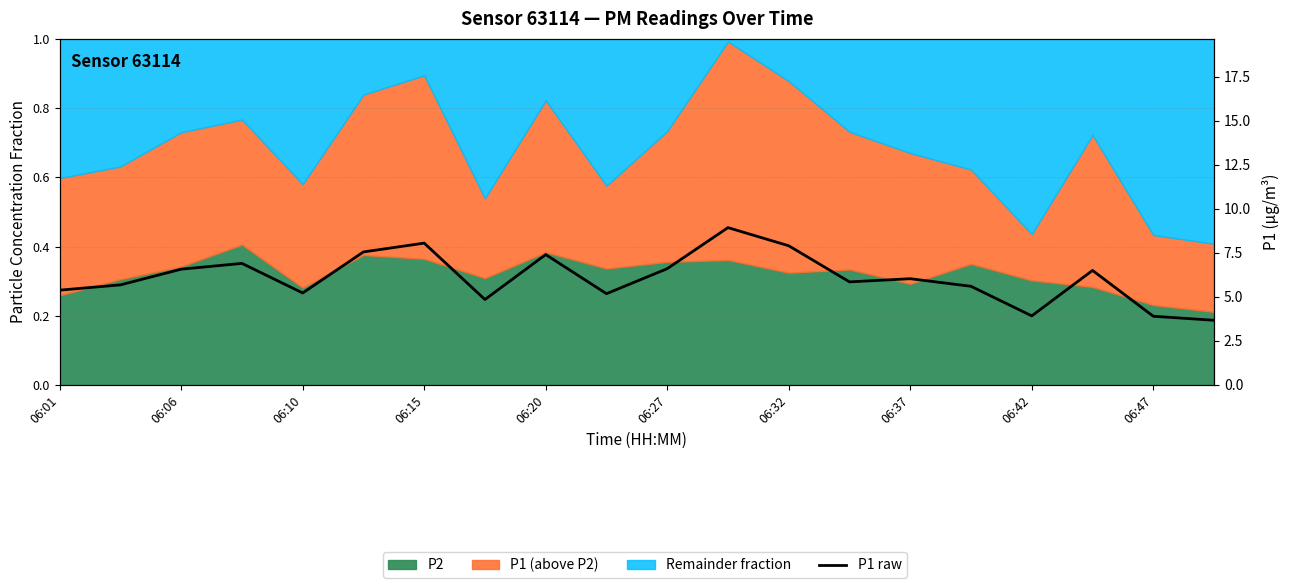

True or false: the data shows 6.6 at 06:27.

True